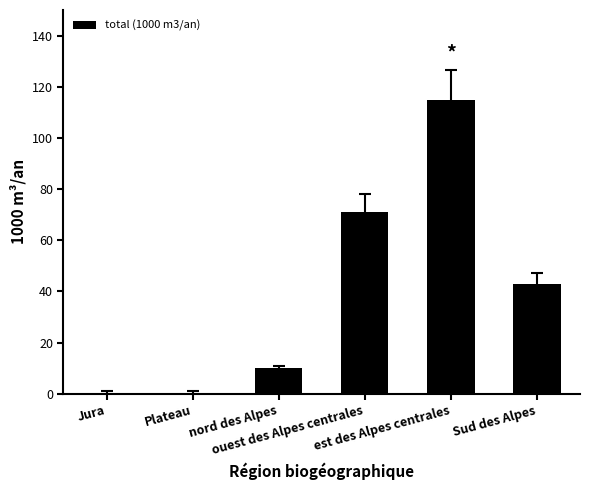

What is the maximum value shown in the chart?

115